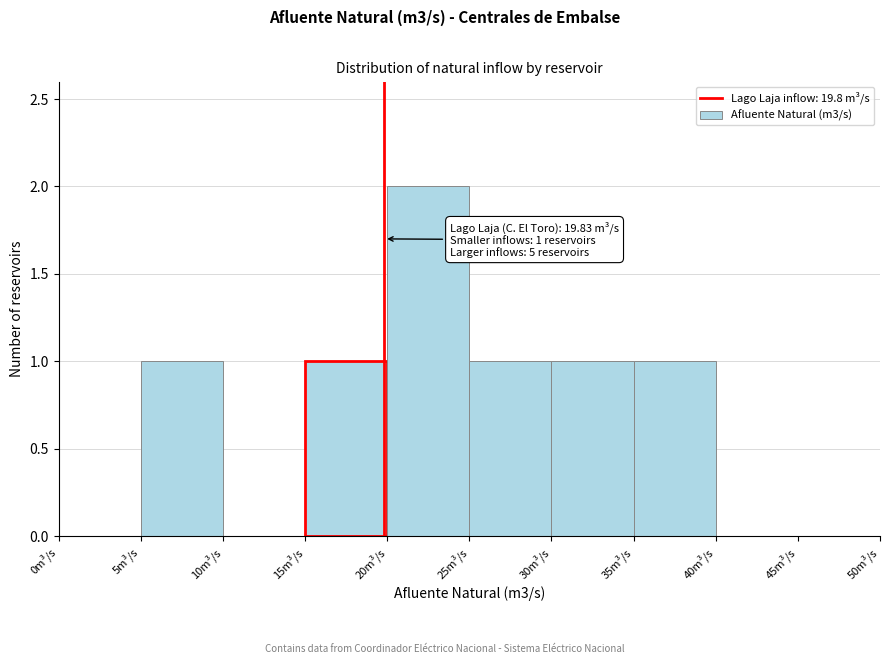

Which range on the x-axis has the tallest bar?

20 to 25